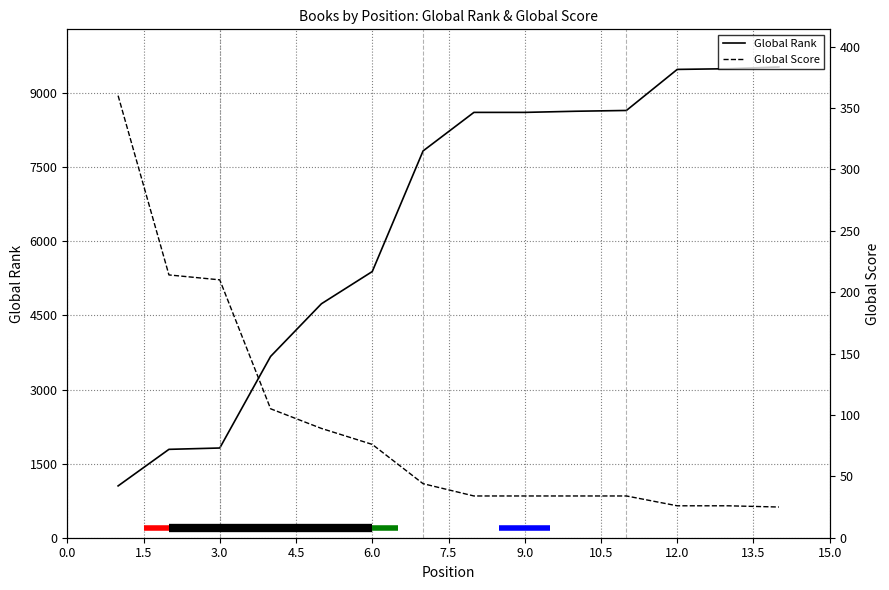

At how many categories does at least one series exceed 3190?

11